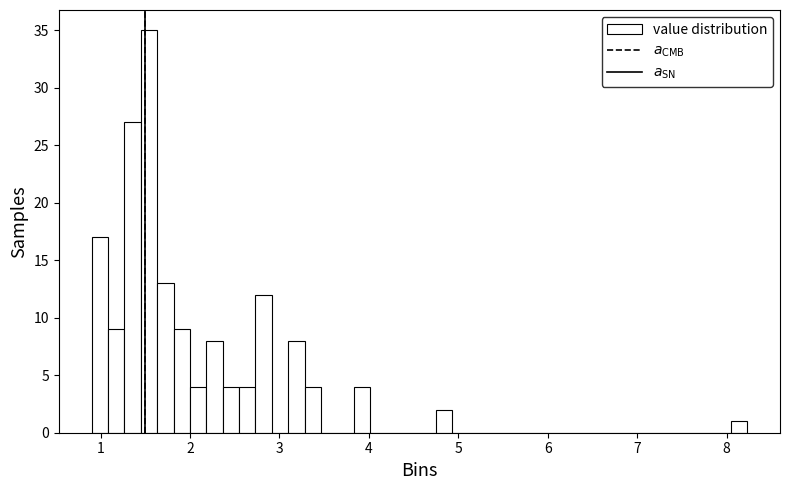

Read against the x-axis, roughly where is the centre of the tallest bar?

1.5